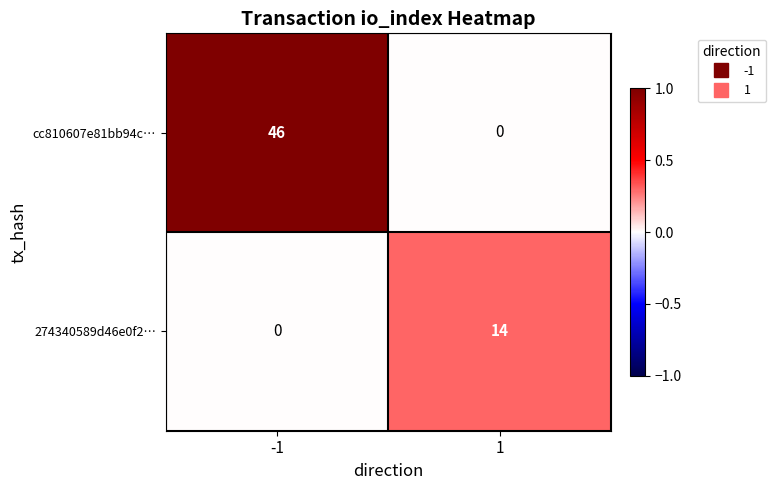

Which series has the largest range (max minus min)?

cc810607e81bb94c…